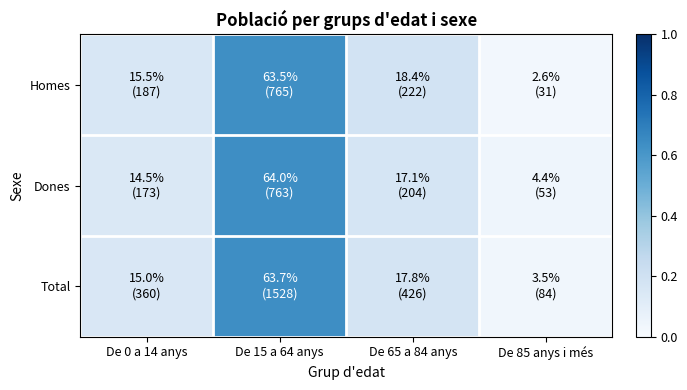

At how many categories does at least one series exceed 0?

4